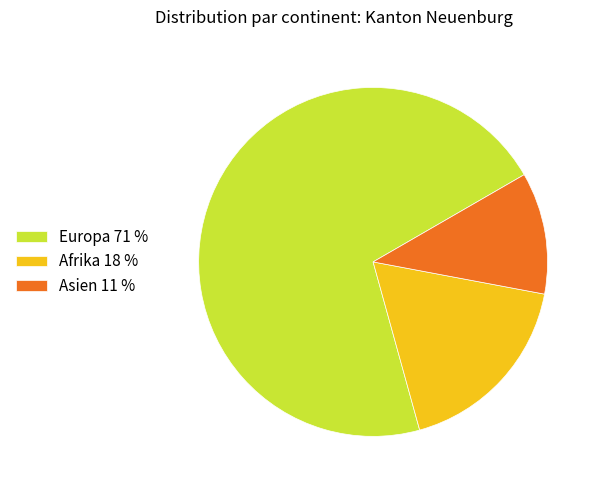

Rank the categories by value from lowest to highest.

Asien 11 %, Afrika 18 %, Europa 71 %